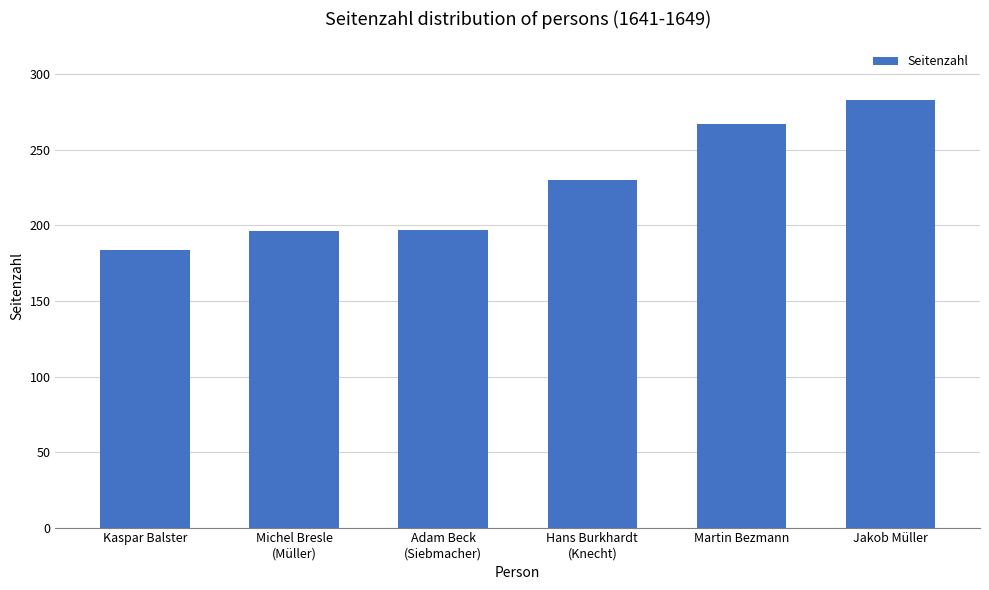

True or false: the data shows 156 at Hans Burkhardt
(Knecht).

False